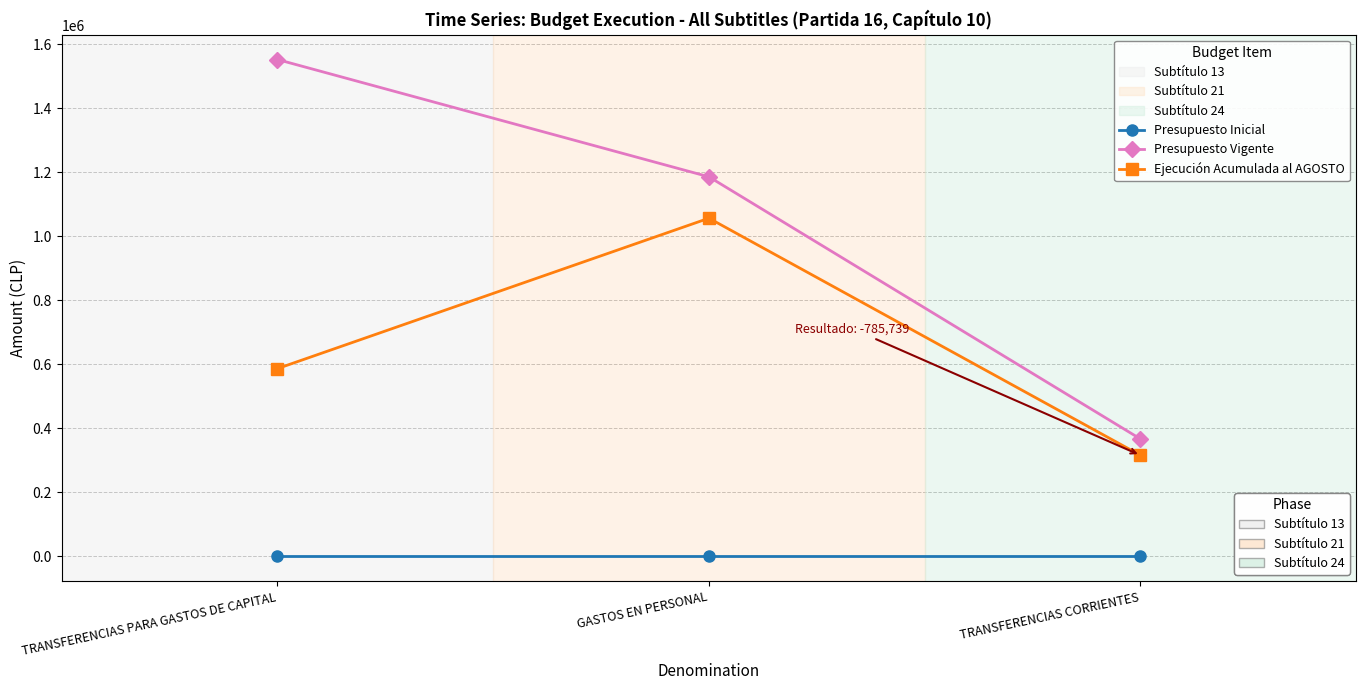

Count the number of categories in the chart.

3